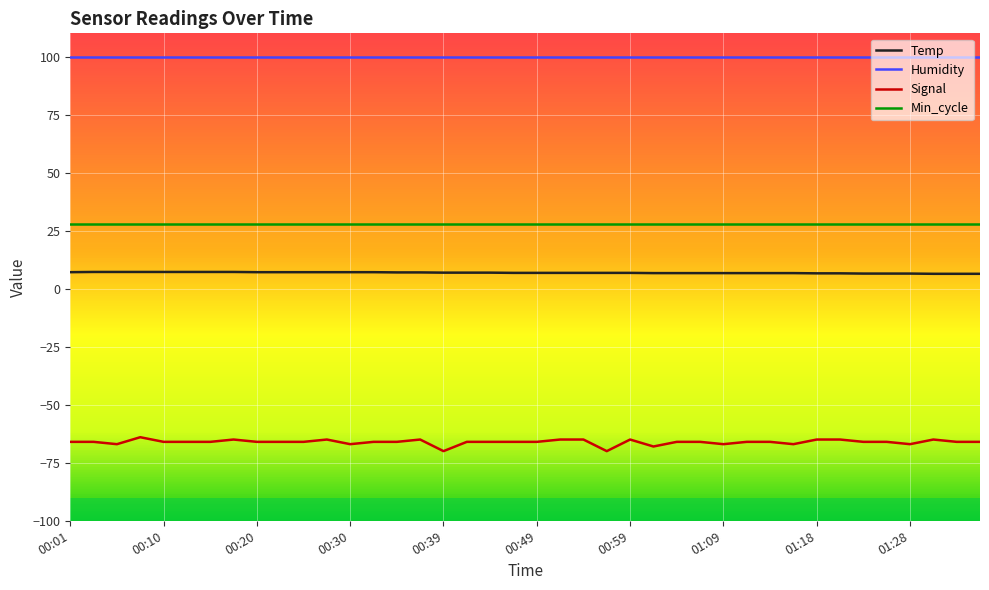

Rank the series by their maximum value, from highest to lowest.

Humidity, Min_cycle, Temp, Signal